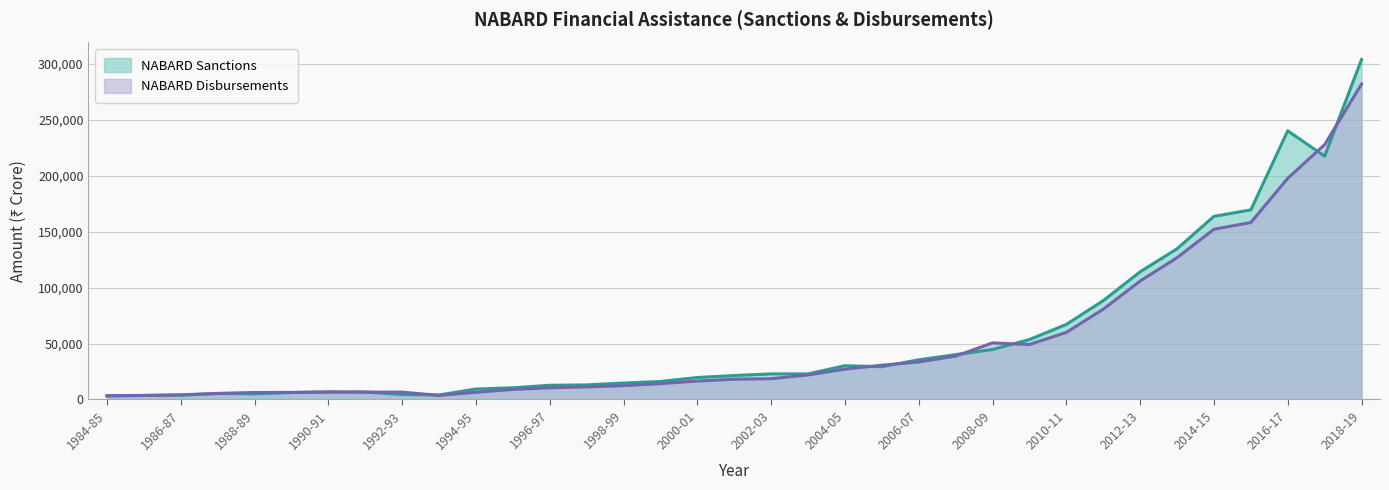

Rank the categories by NABARD Sanctions value from lowest to highest.

1984-85, 1985-86, 1986-87, 1993-94, 1992-93, 1988-89, 1987-88, 1989-90, 1990-91, 1991-92, 1994-95, 1995-96, 1996-97, 1997-98, 1998-99, 1999-00, 2000-01, 2001-02, 2003-04, 2002-03, 2005-06, 2004-05, 2006-07, 2007-08, 2008-09, 2009-10, 2010-11, 2011-12, 2012-13, 2013-14, 2014-15, 2015-16, 2017-18, 2016-17, 2018-19